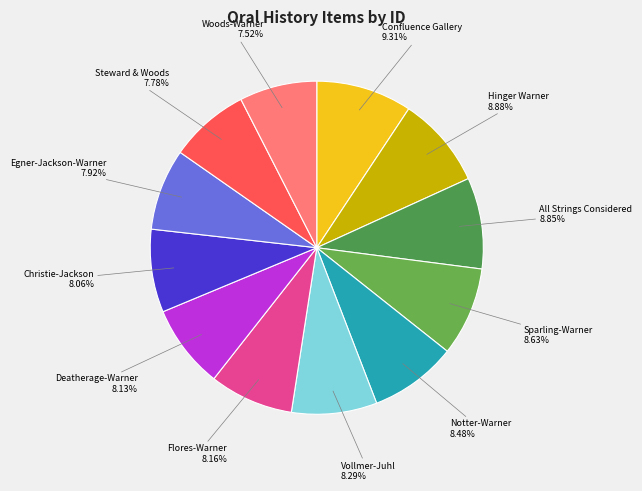

Count the number of slices in the pie.

12